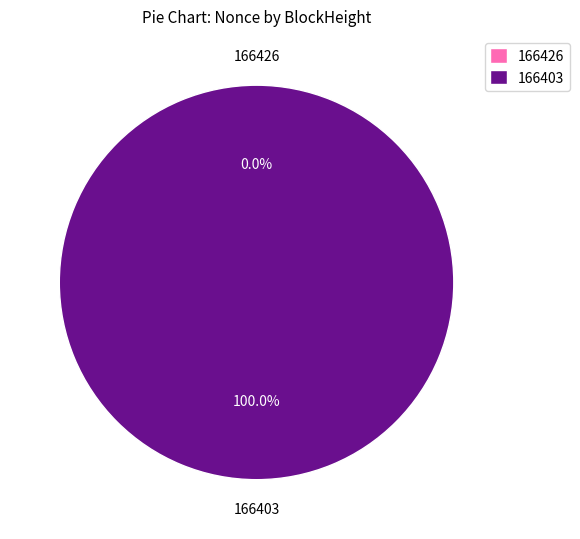

To the nearest percent, what percentage of the pie is 166403?

100%